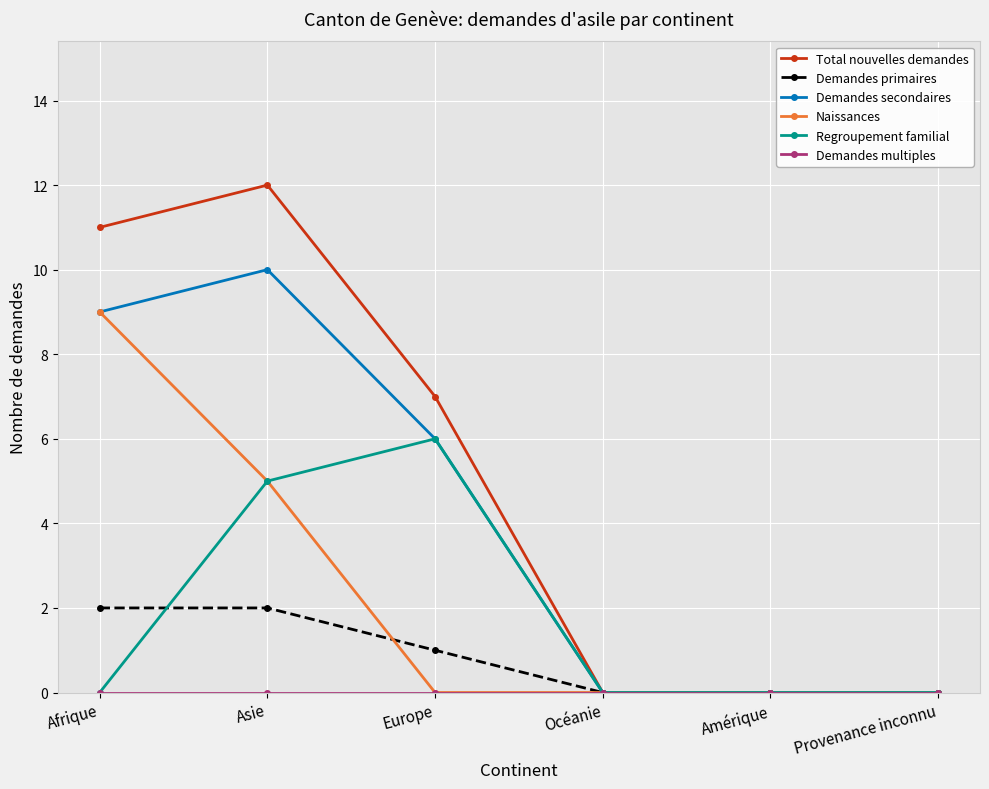

True or false: Naissances has more than 1 points higher than both neighbors.

False